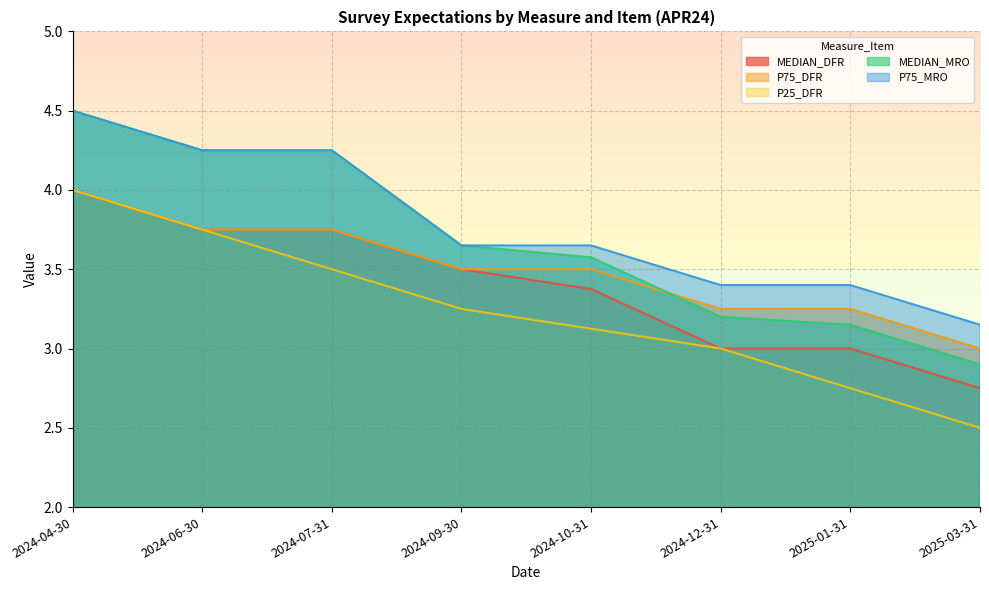

Rank the series by their maximum value, from highest to lowest.

MEDIAN_MRO, P75_MRO, MEDIAN_DFR, P75_DFR, P25_DFR